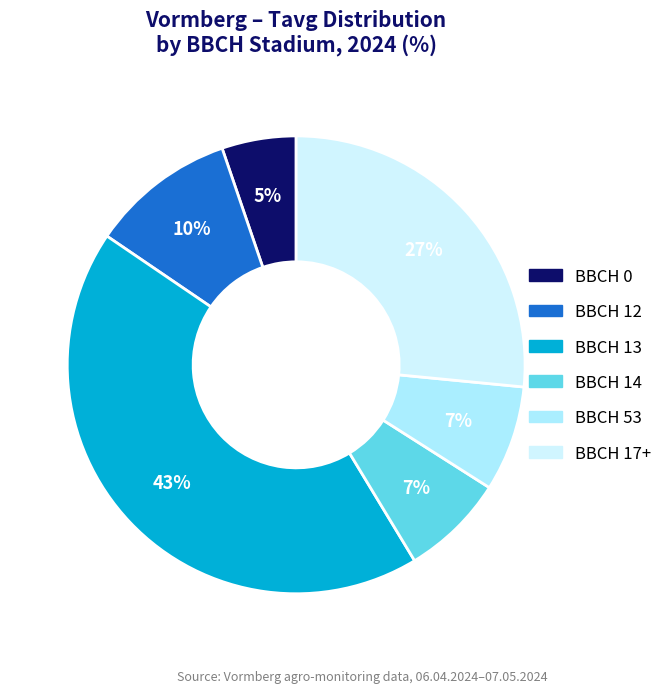

Does any single category account for the majority?

No